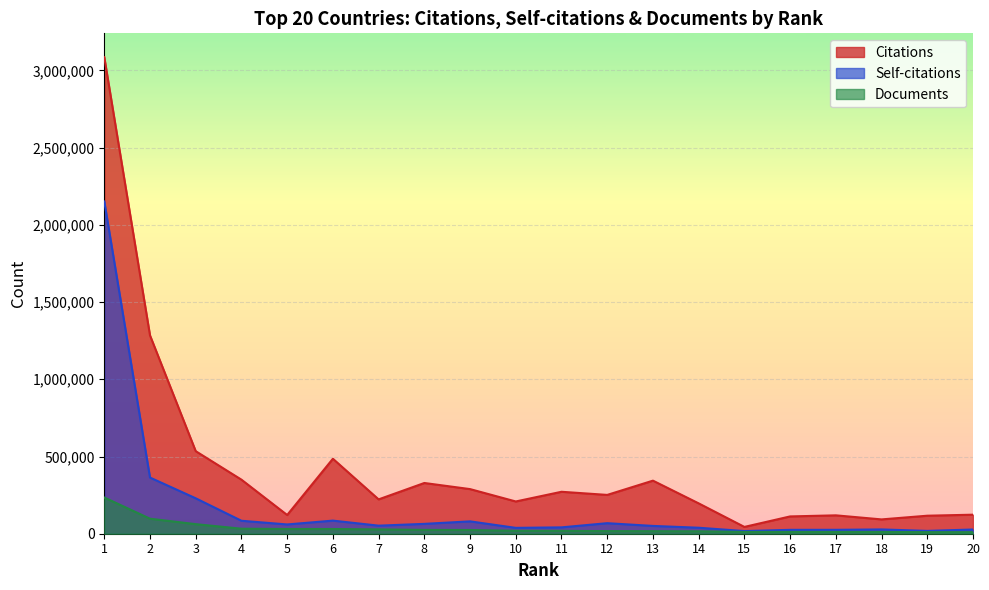

True or false: Citations has more than 0 interior local peaks.

True